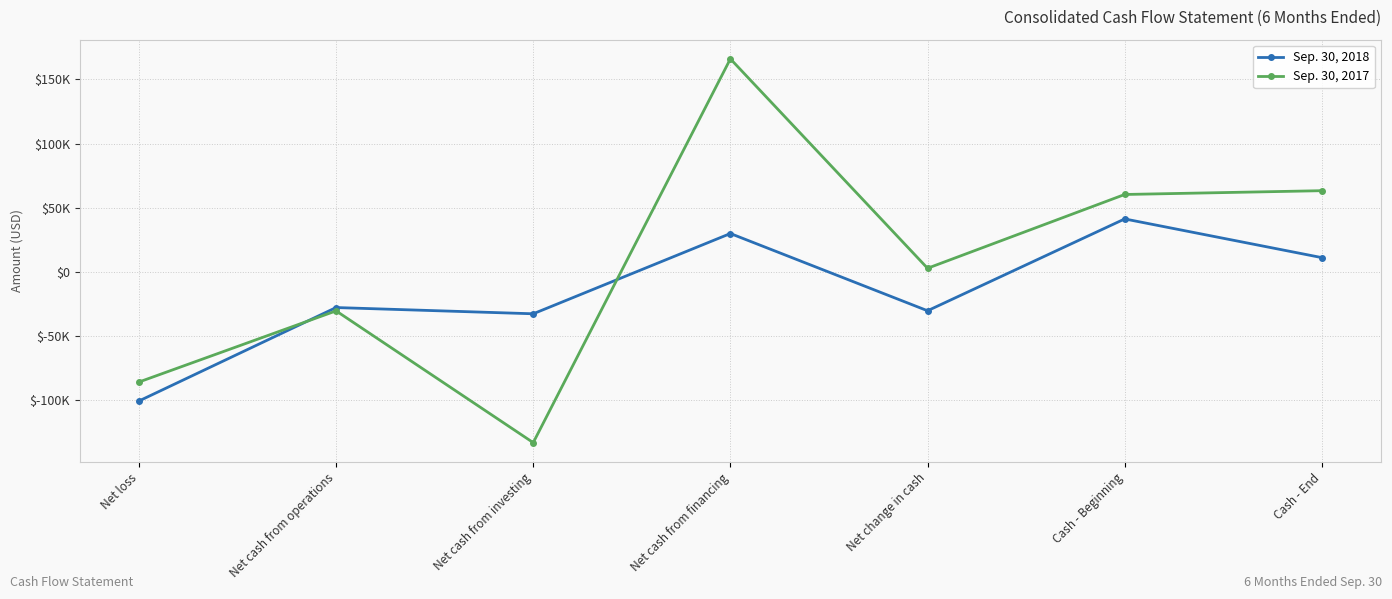

After their last crossing, which series has the higher values: Sep. 30, 2018 or Sep. 30, 2017?

Sep. 30, 2017